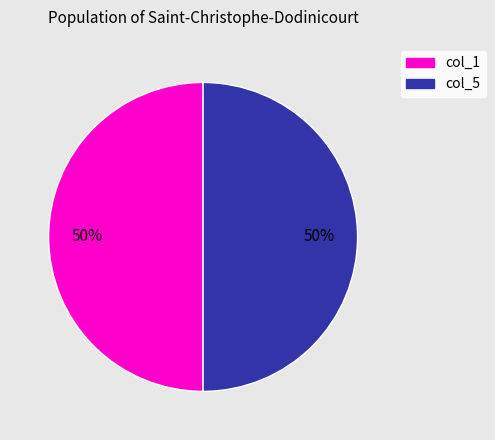

To the nearest percent, what is the average slice percentage?

50%